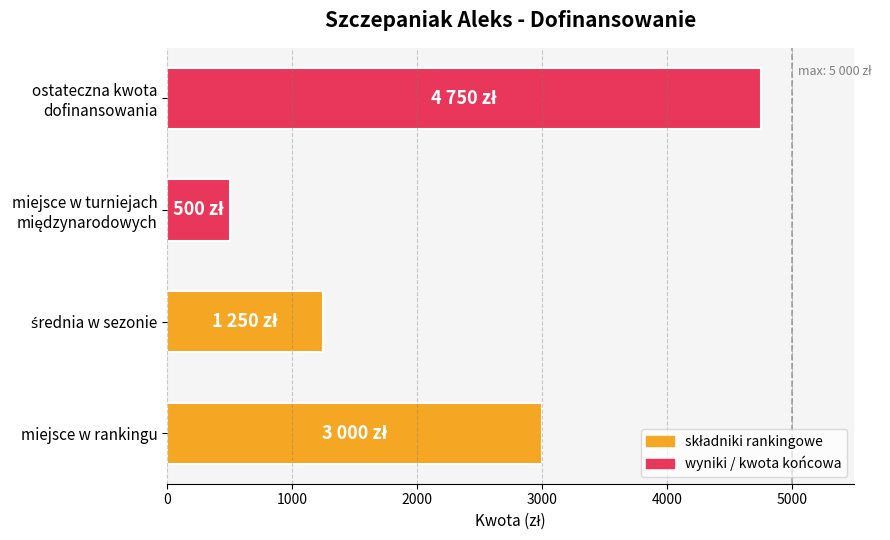

The value at miejsce w rankingu is 3000. True or false?

True